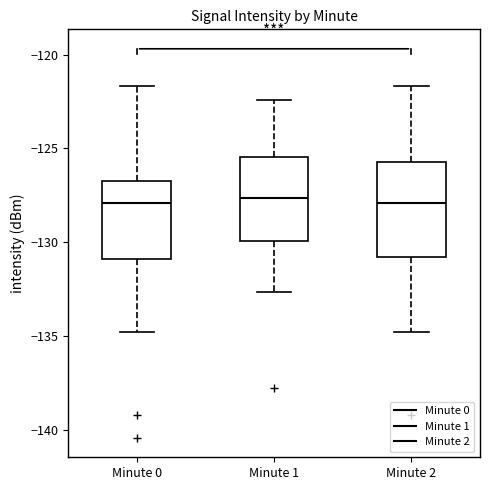

Reading left to right, transcribe this box plot: for each box, give where its median line is, the range the box spans, and where its two whiskers end, as read against the y-axis. The values are not printed on the chart, so give them approximately, as read against the axis.

Minute 0: median -128.0, box -131.0 to -126.5, whiskers -135.0 to -121.5
Minute 1: median -127.5, box -130.0 to -125.5, whiskers -132.5 to -122.5
Minute 2: median -128.0, box -131.0 to -125.5, whiskers -135.0 to -121.5